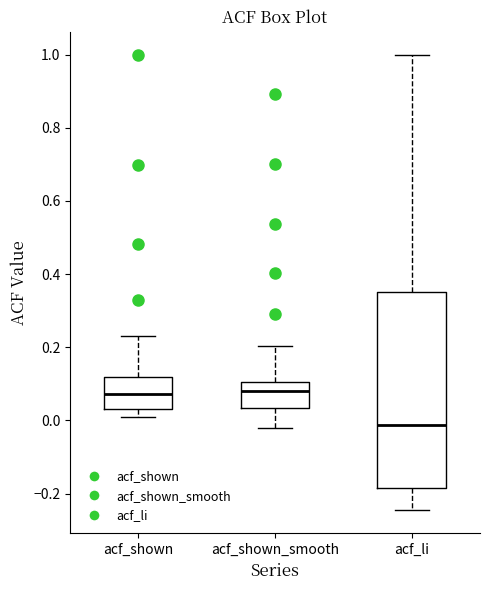

Where is the upper edge of the box for acf_shown on the y-axis? The values are not printed on the chart, so give them approximately, as read against the axis.

0.12